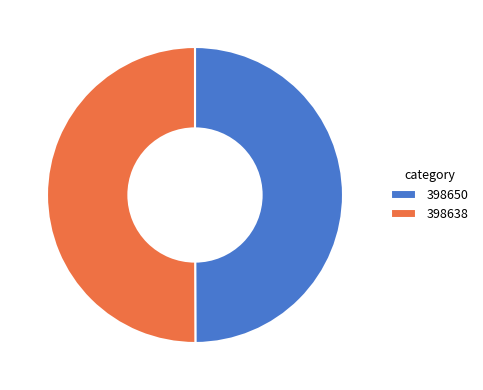

Approximately how many times larger is the value at 398650 compared to 398638?

1.0